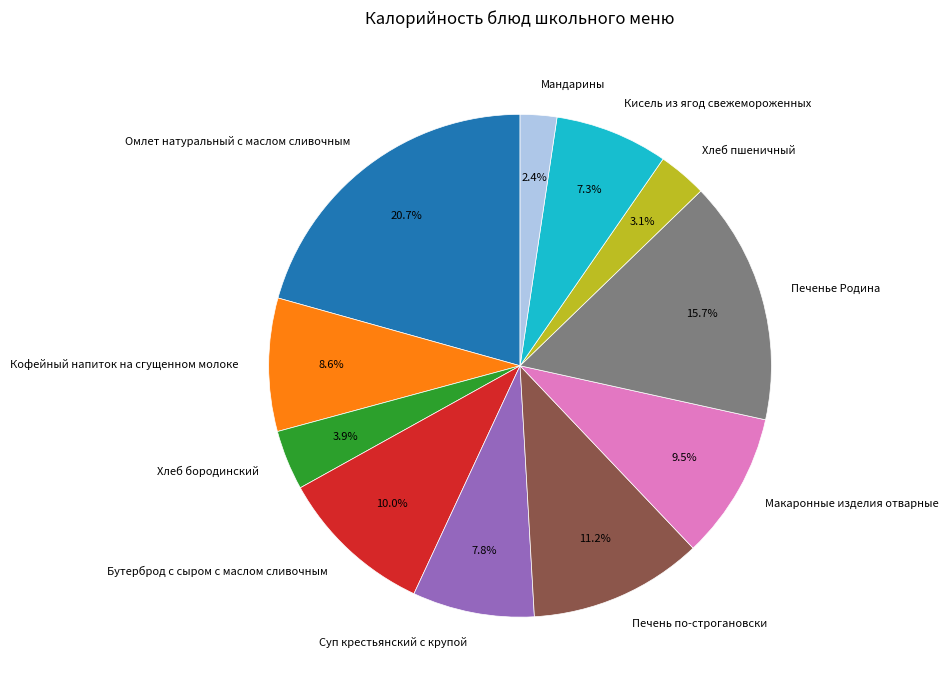

To the nearest percent, what portion does Печень по-строгановски represent?

11%